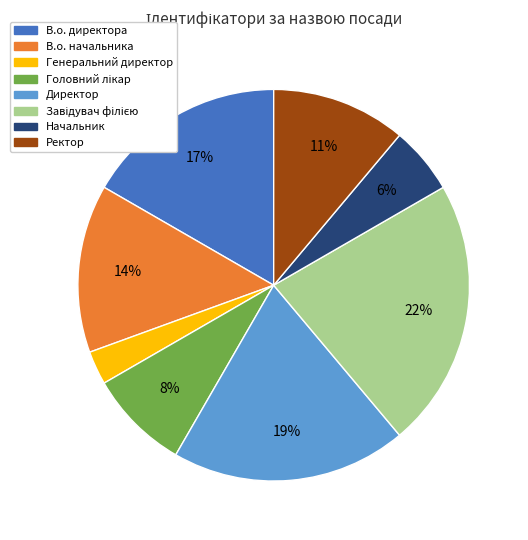

Does any single category account for the majority?

No